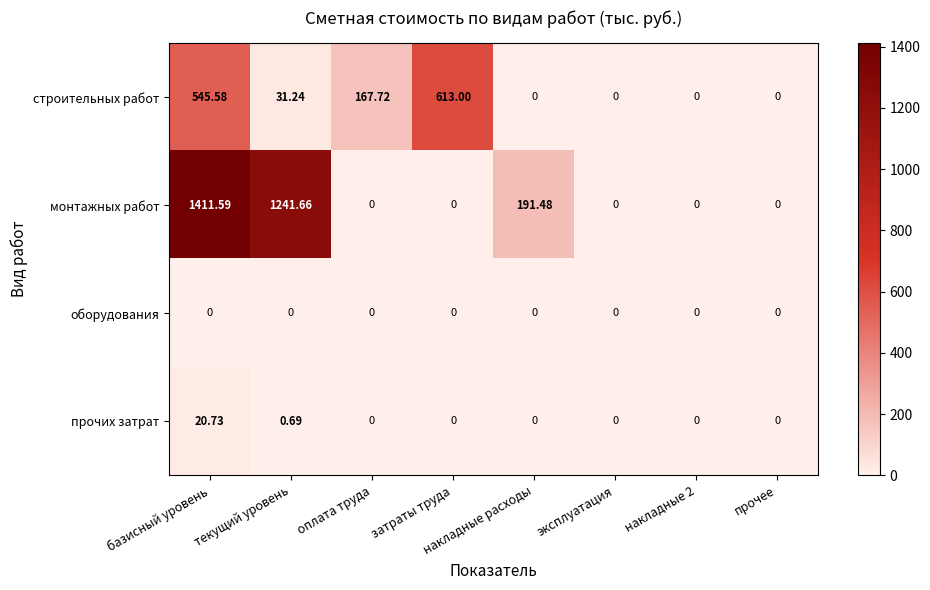

How many series are shown in this chart?

4